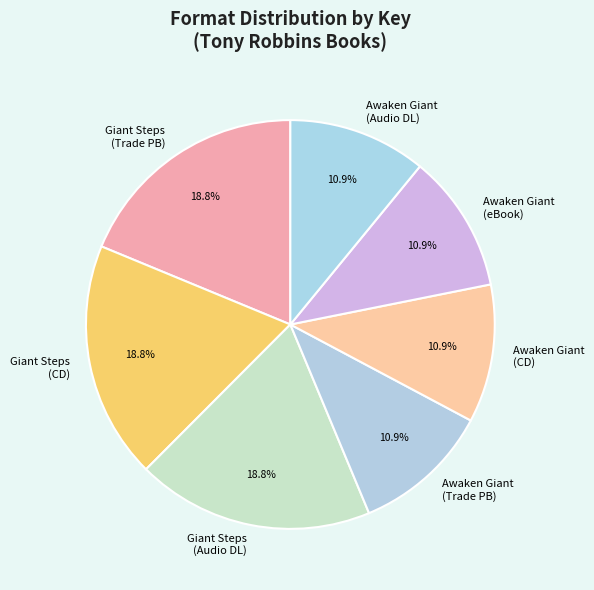

Does any single category account for the majority?

No